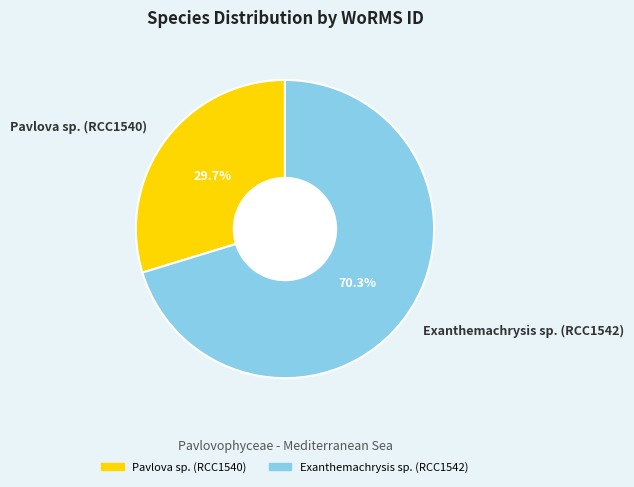

Count the number of slices in the pie.

2